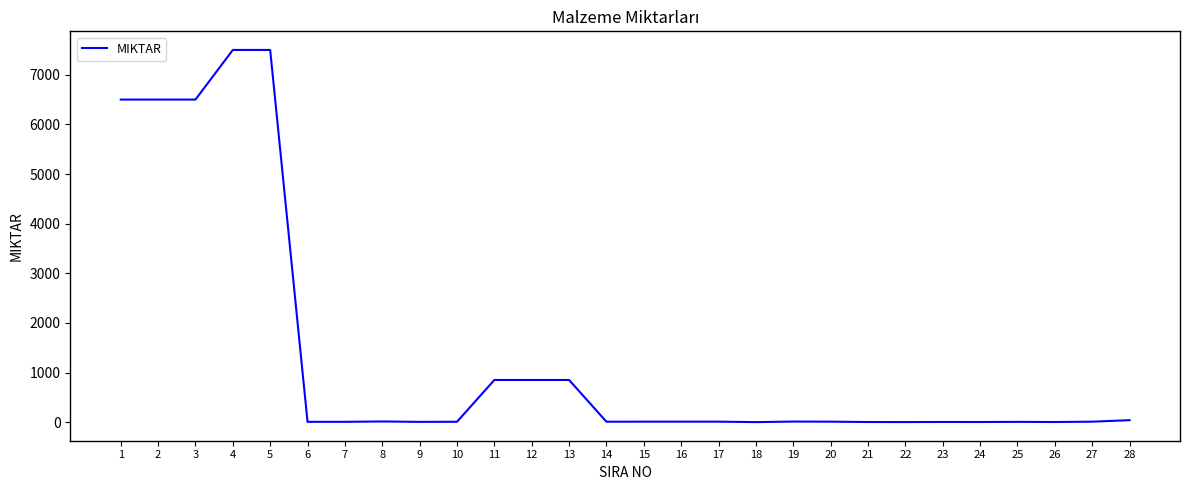

Is it true that the value at 4 is 7500?

True